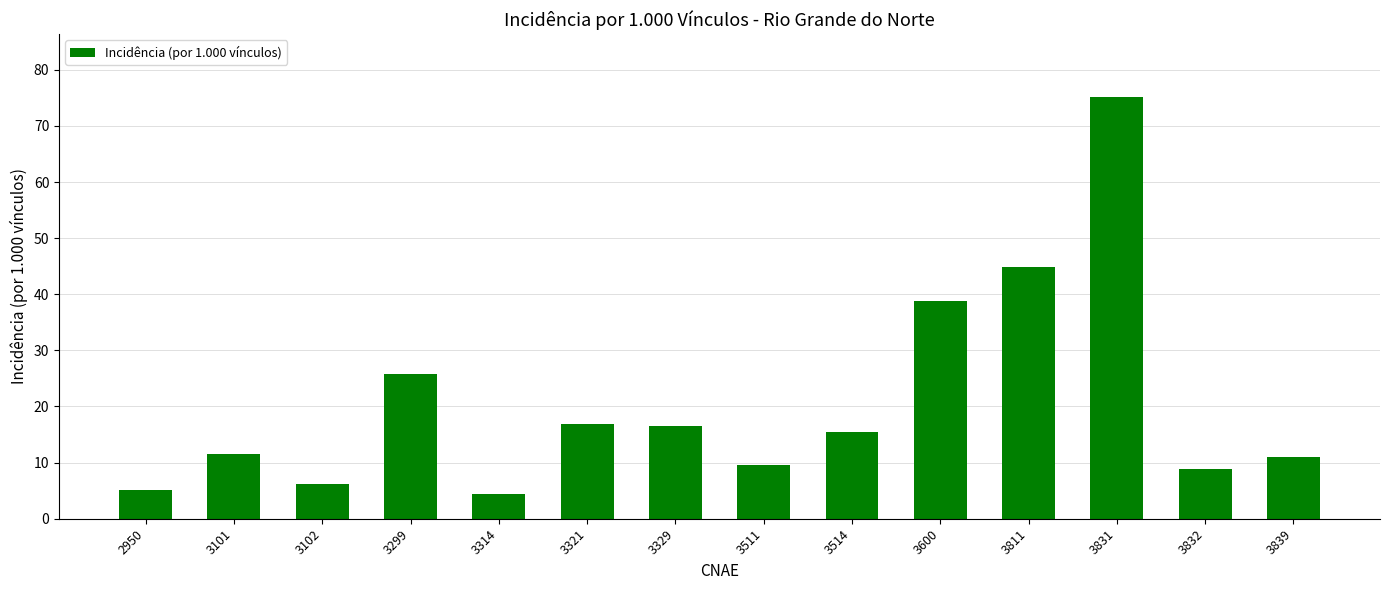

What is the change in value from 3514 to 3600?

+23.2